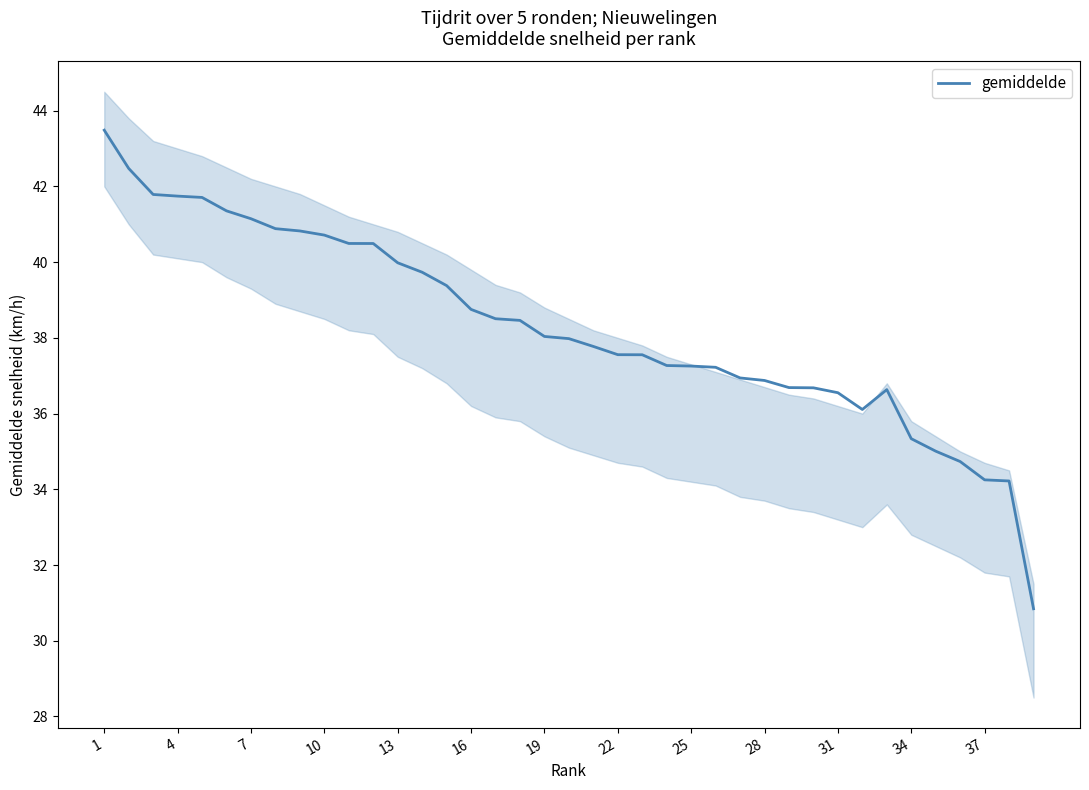

What is the value of the 6th point from the left?

41.4